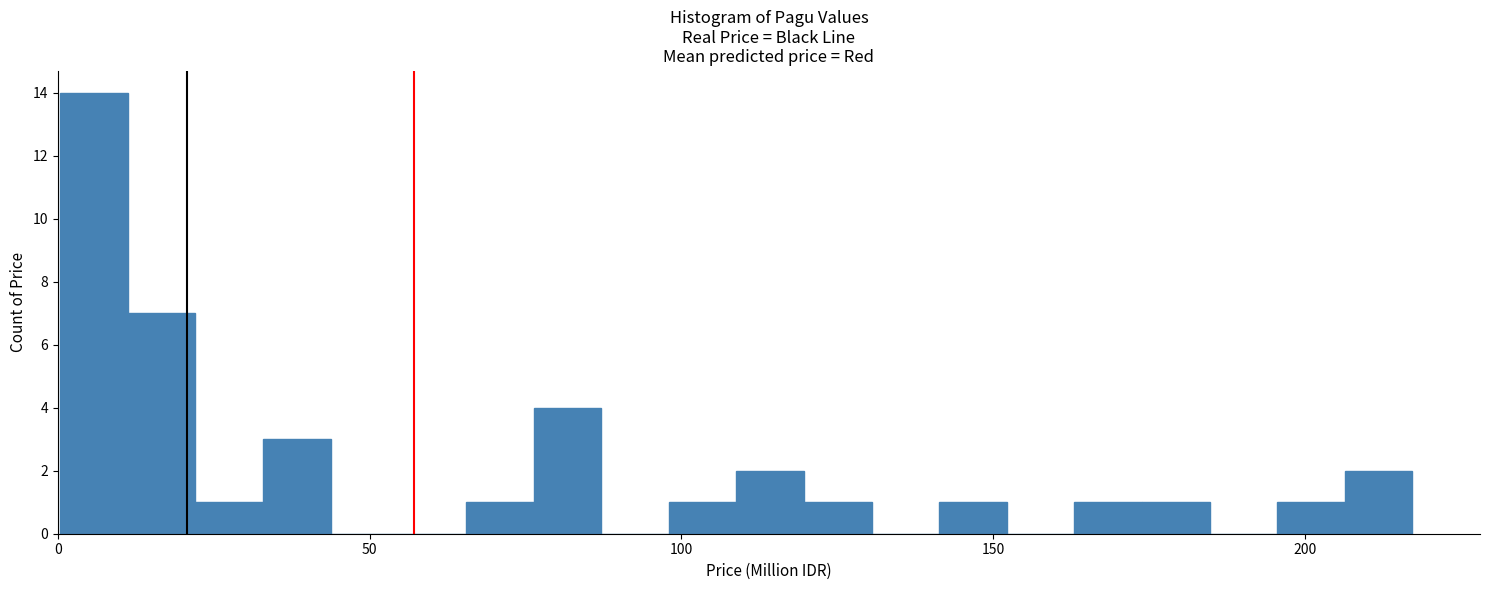

Around what value on the x-axis is the tallest bar? Give the approximate position of its centre, as read against the axis.

5